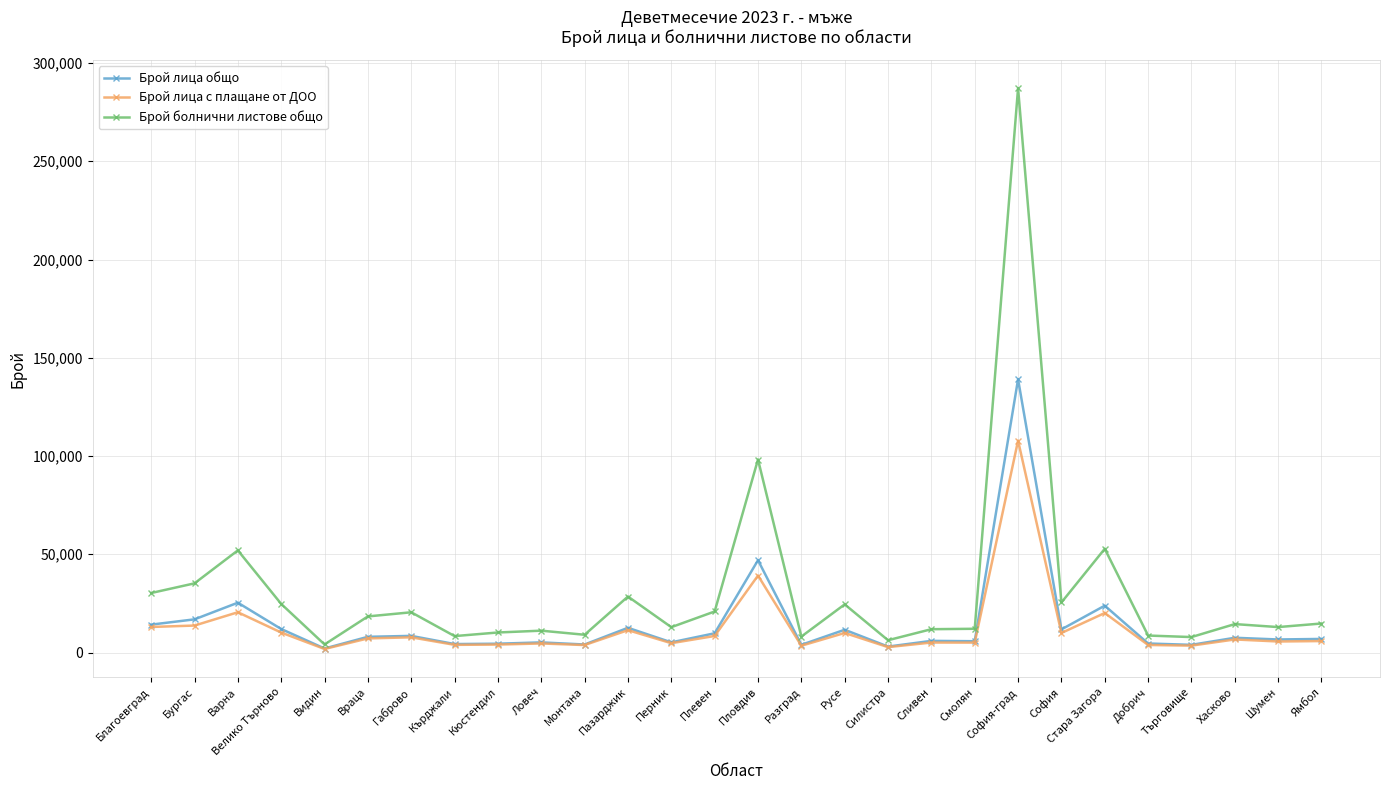

What is the minimum value shown in the chart?

1802